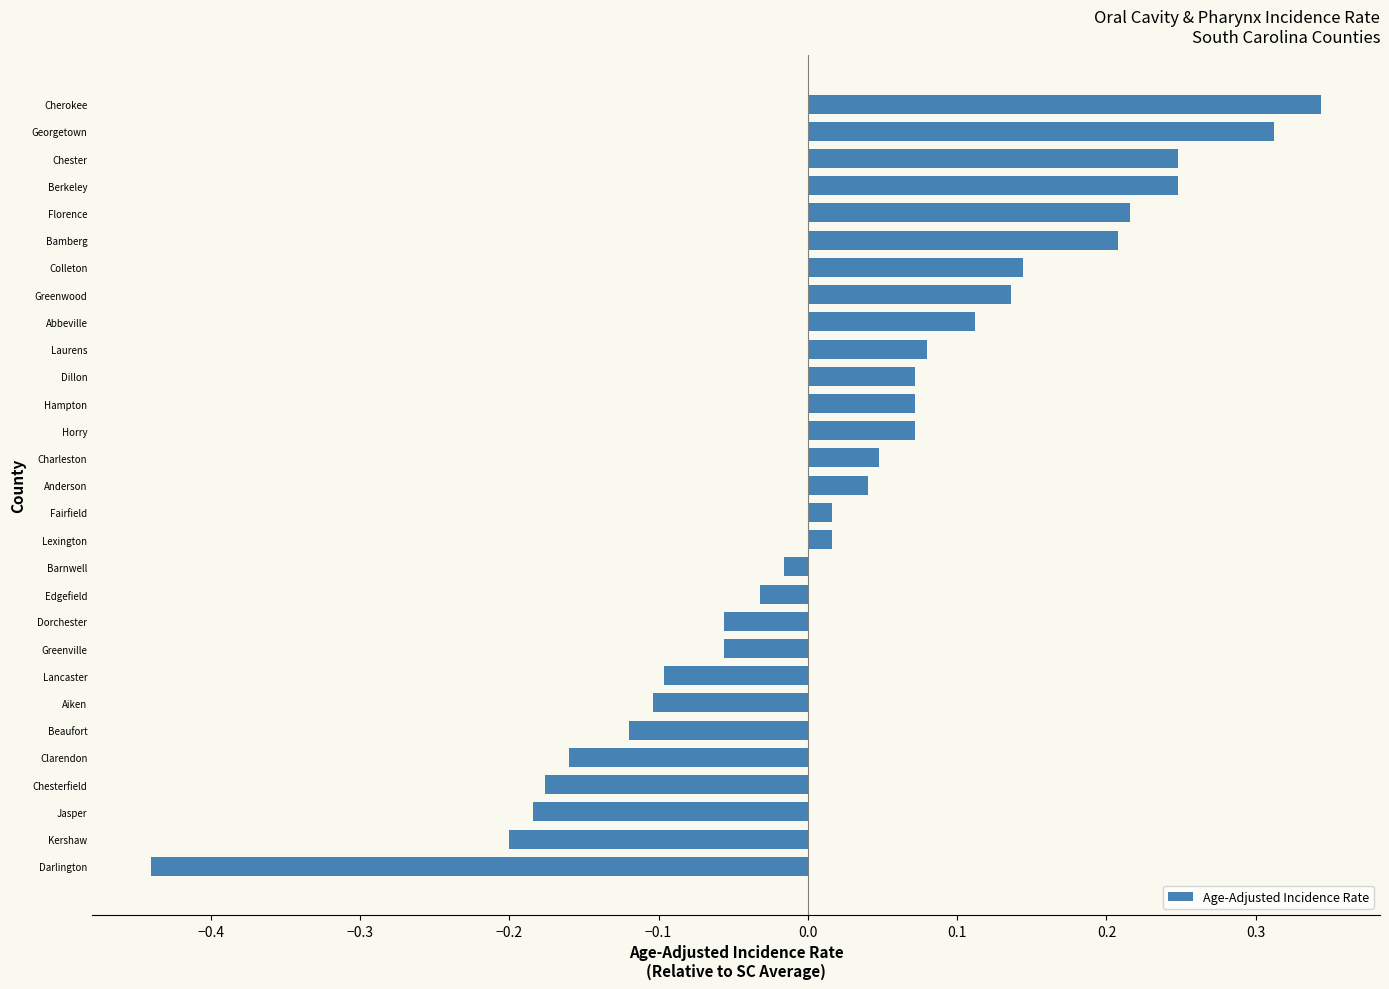

Which has a higher value, Aiken or Charleston?

Charleston